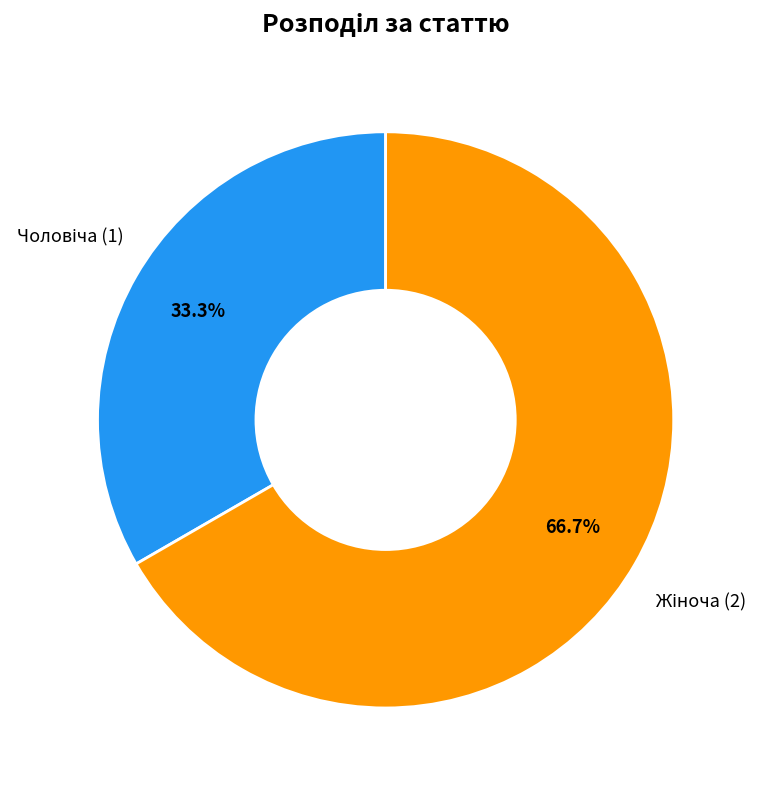

Does any single category account for the majority?

Yes